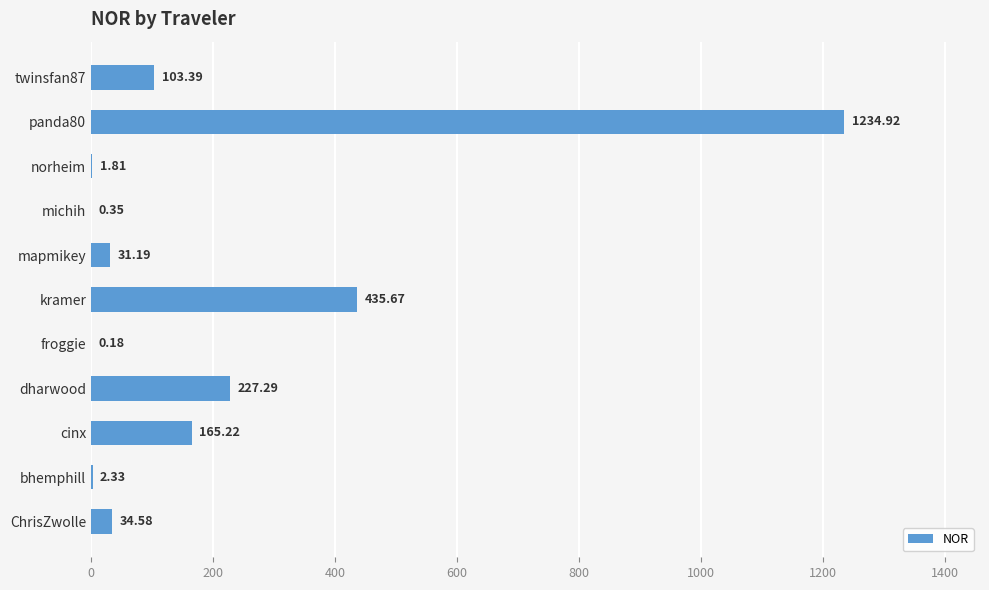

What is the change in value from bhemphill to michih?

-2.0